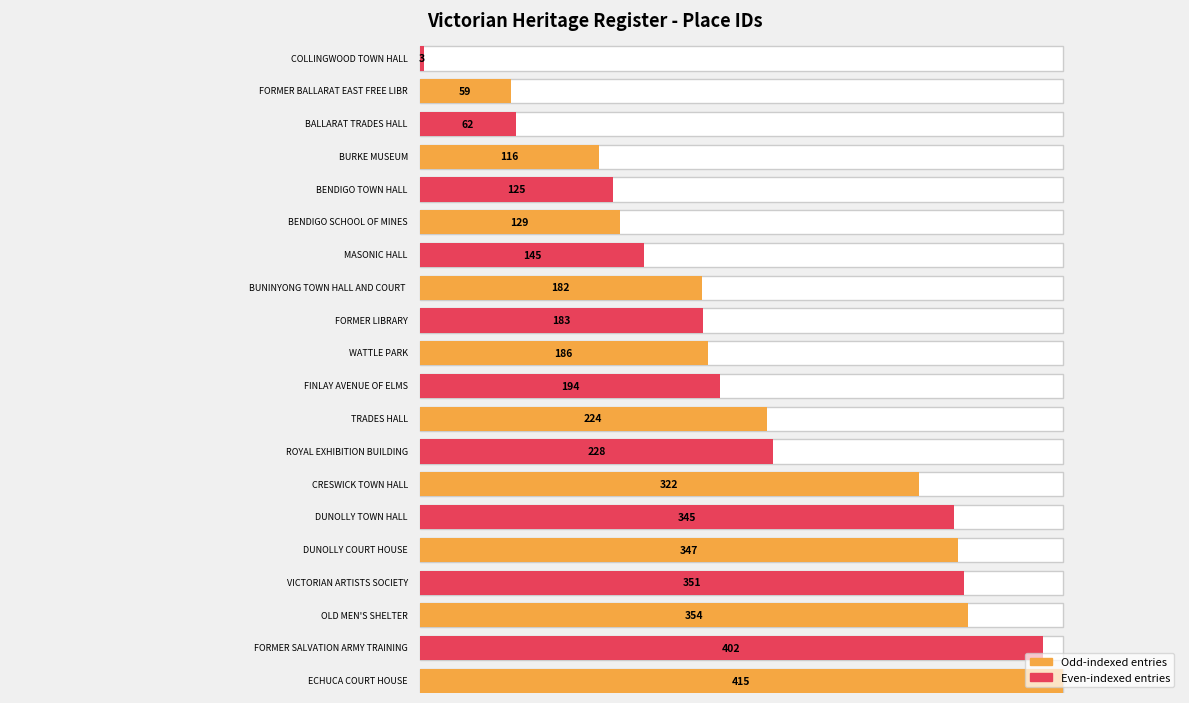

What is the difference between the maximum and minimum values?

412